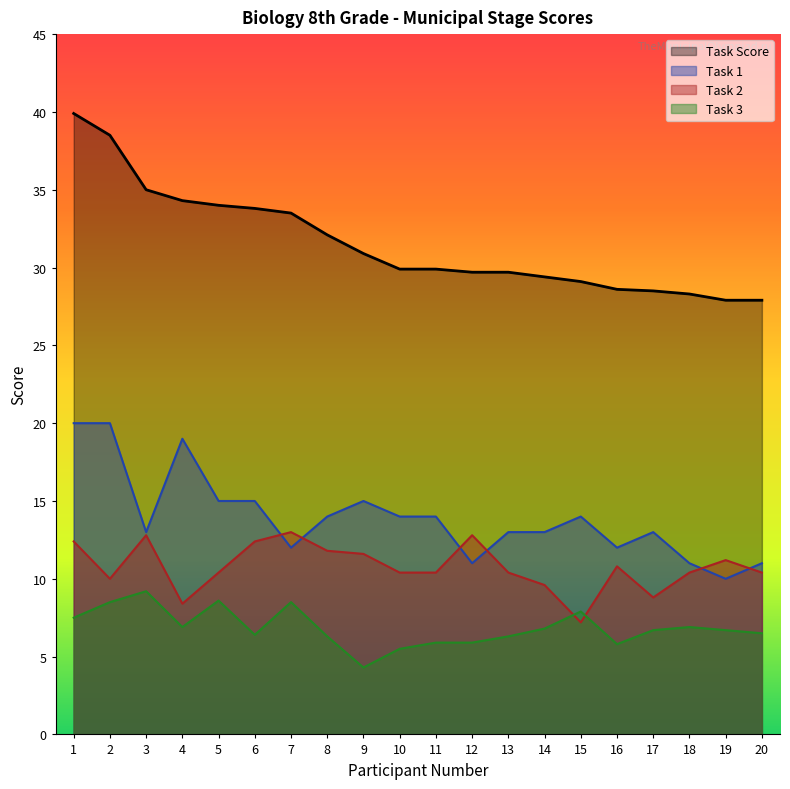

True or false: Task 1 and Task 2 intersect in this chart.

True